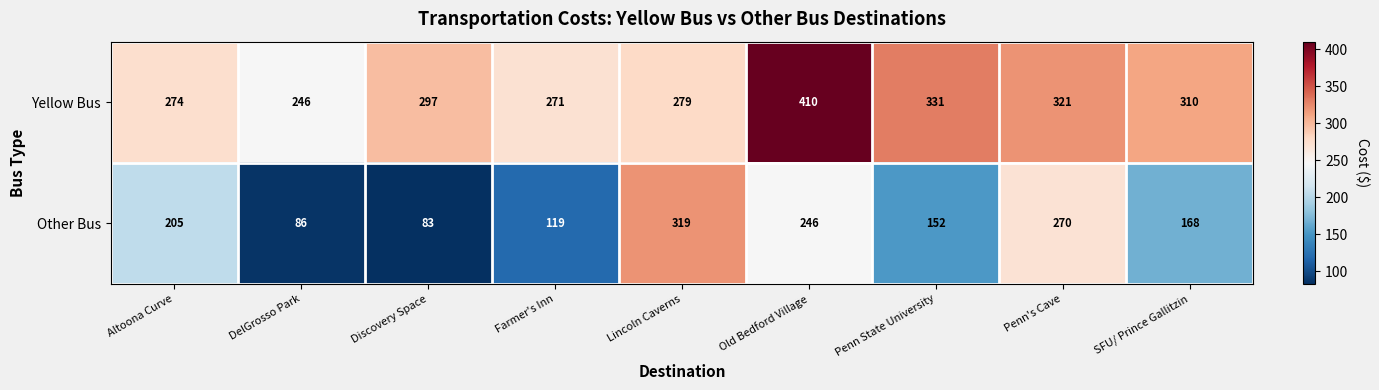

The Yellow Bus series shows 576 at Penn's Cave. True or false?

False